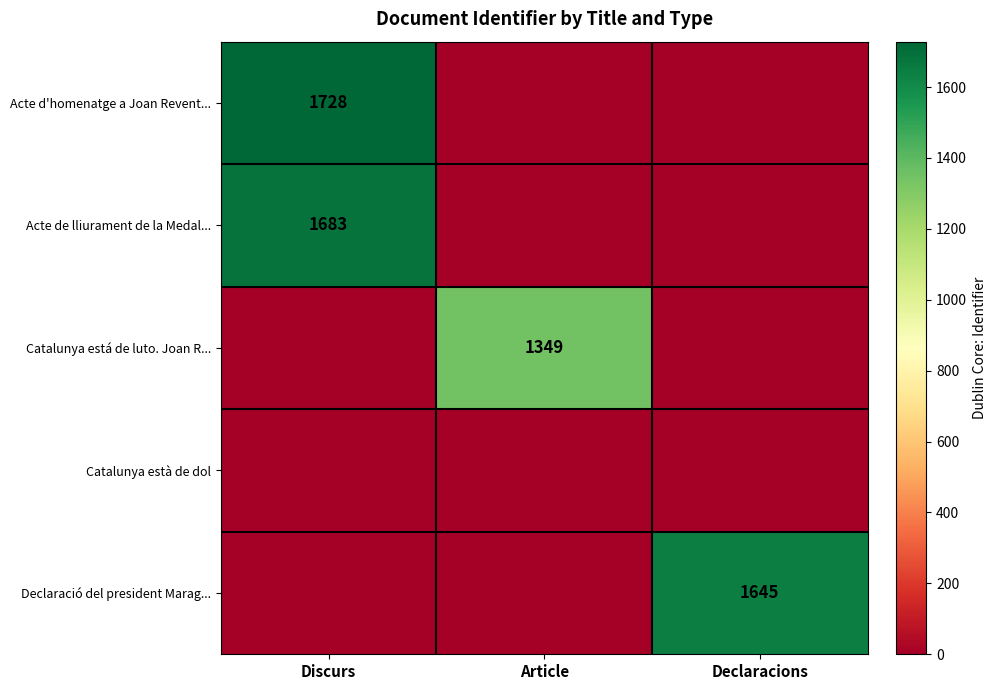

True or false: Acte d'homenatge a Joan Revent... has a value of 1728 at Discurs.

True